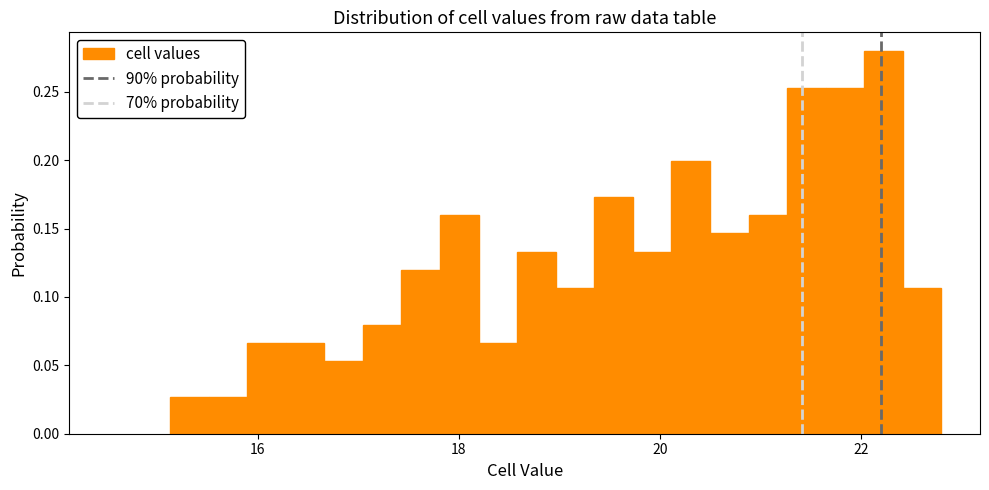

Around what value on the x-axis is the tallest bar? Give the approximate position of its centre, as read against the axis.

22.2